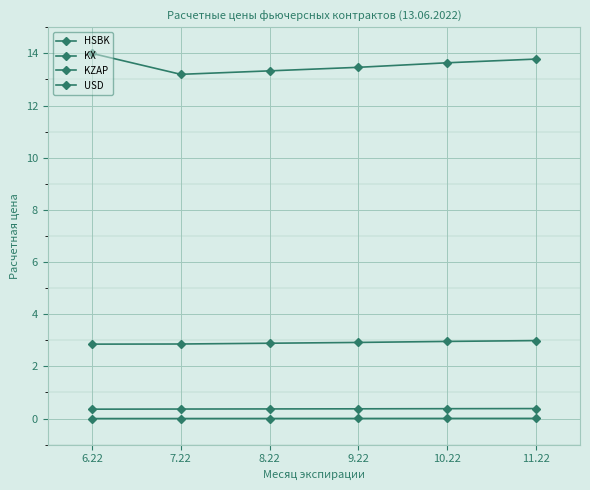

Does the chart have visible grid lines?

Yes